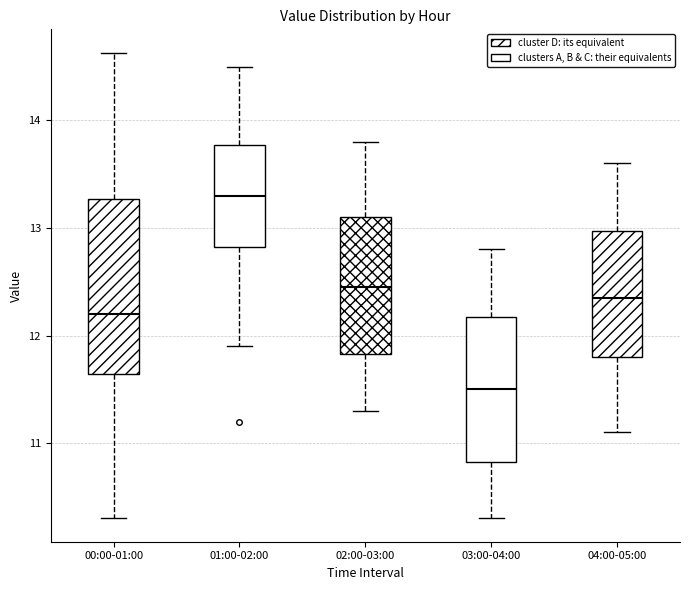

Reading left to right, read every box against the y-axis: the position of its median line, the range the box covers, and the ends of its whiskers. The values are not printed on the chart, so give them approximately, as read against the axis.

00:00-01:00: median 12.2, box 11.6 to 13.3, whiskers 10.3 to 14.6
01:00-02:00: median 13.3, box 12.8 to 13.8, whiskers 11.9 to 14.5
02:00-03:00: median 12.5, box 11.8 to 13.1, whiskers 11.3 to 13.8
03:00-04:00: median 11.5, box 10.8 to 12.2, whiskers 10.3 to 12.8
04:00-05:00: median 12.4, box 11.8 to 13.0, whiskers 11.1 to 13.6